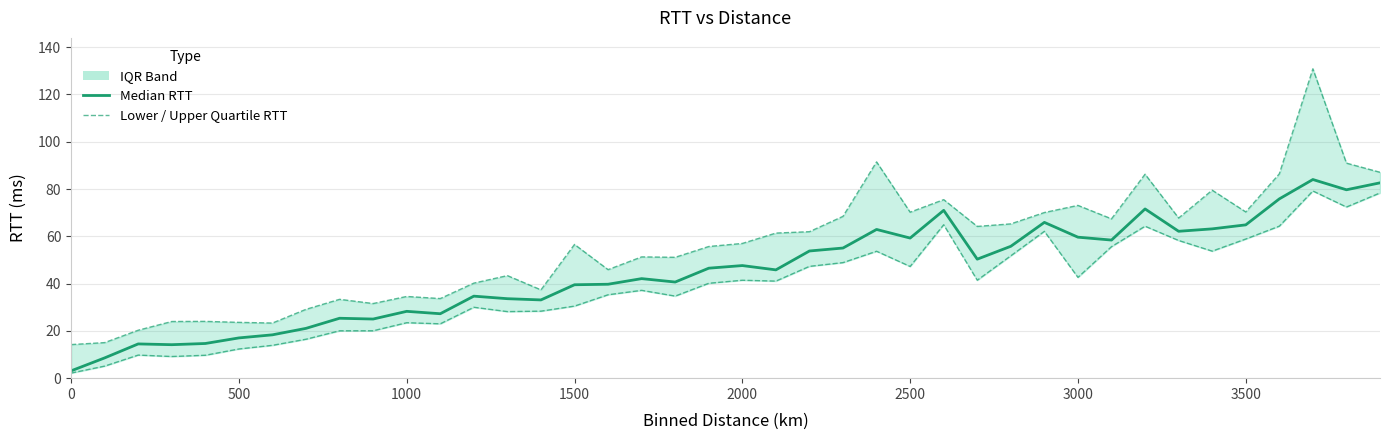

True or false: Upper Quartile RTT and Median RTT intersect in this chart.

False